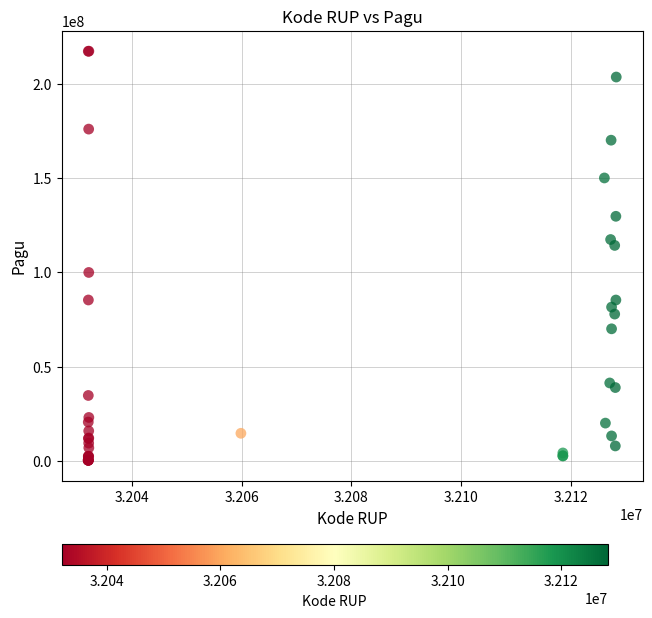

What Y value in the scatter plot is closest to 108830000?

114296000